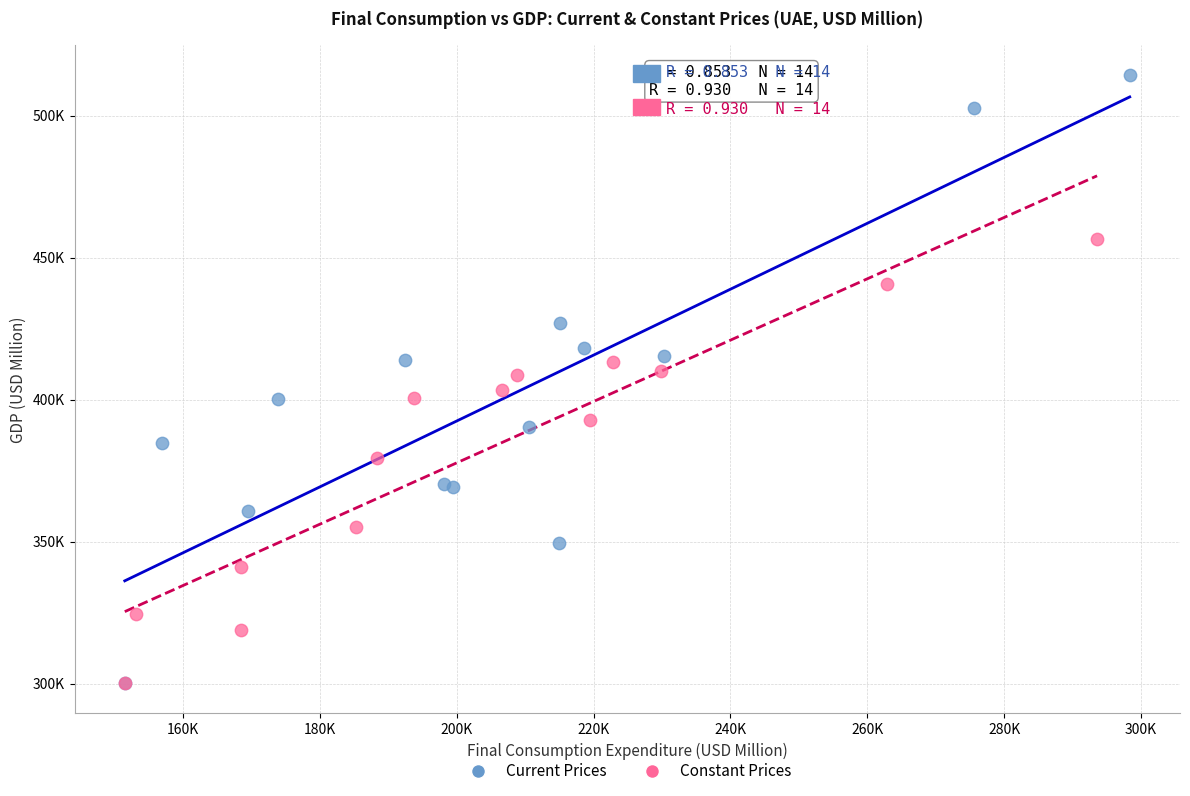

What are all the series names shown in the legend?

Current Prices, Constant Prices